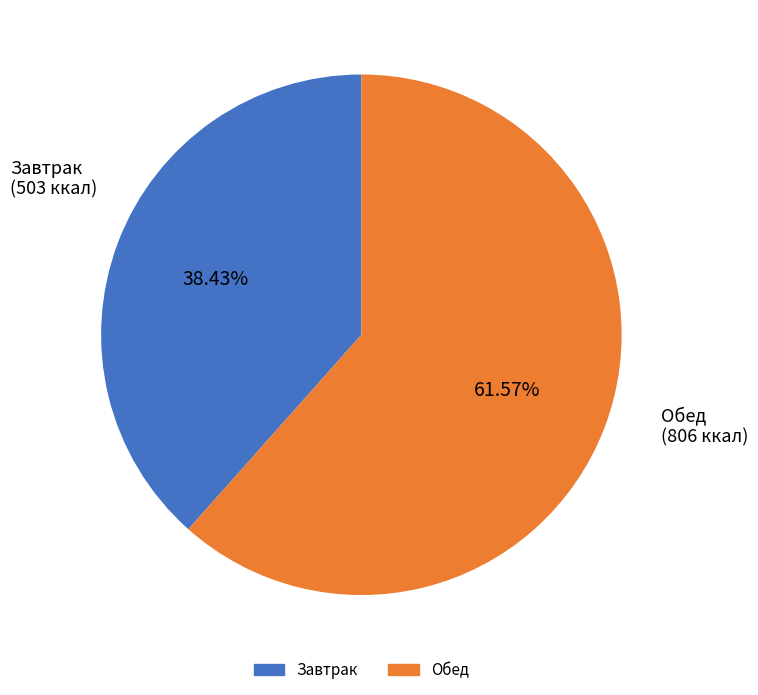

How many segments does this pie chart have?

2